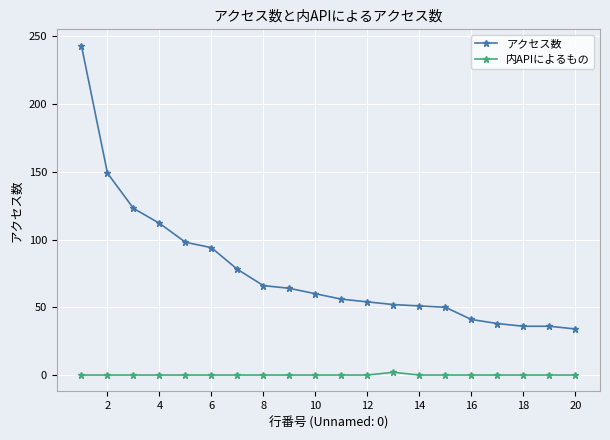

Rank the series by their maximum value, from lowest to highest.

内APIによるもの, アクセス数